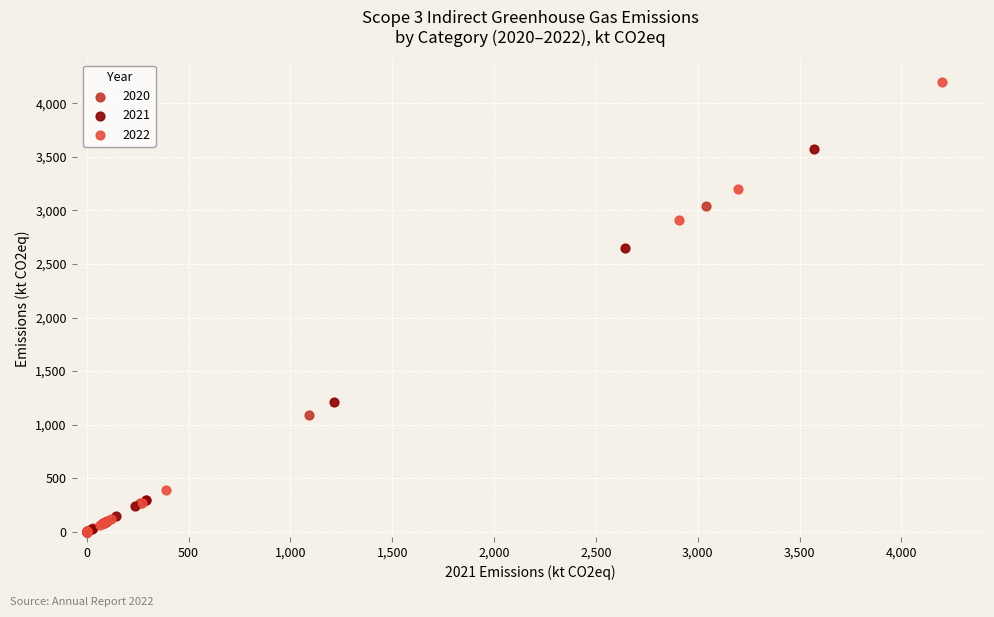

Which series has the widest spread of Y values?

2022